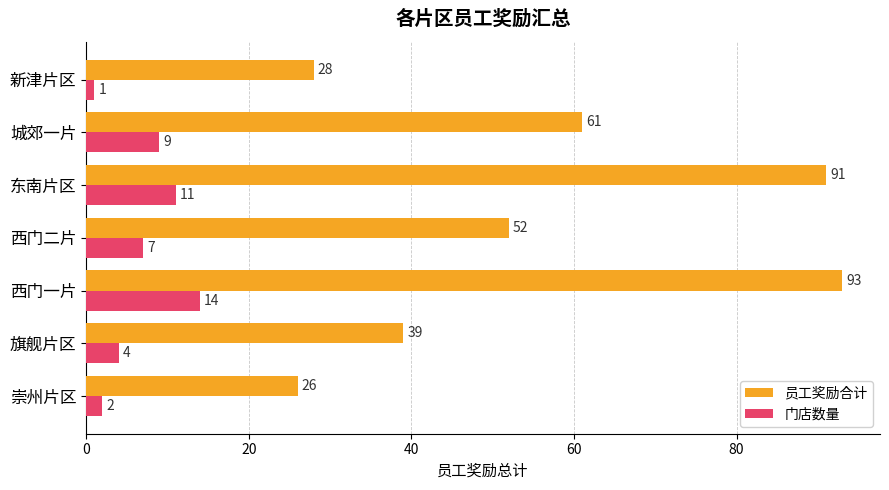

Is it true that 员工奖励合计 equals 93 at 西门一片?

True